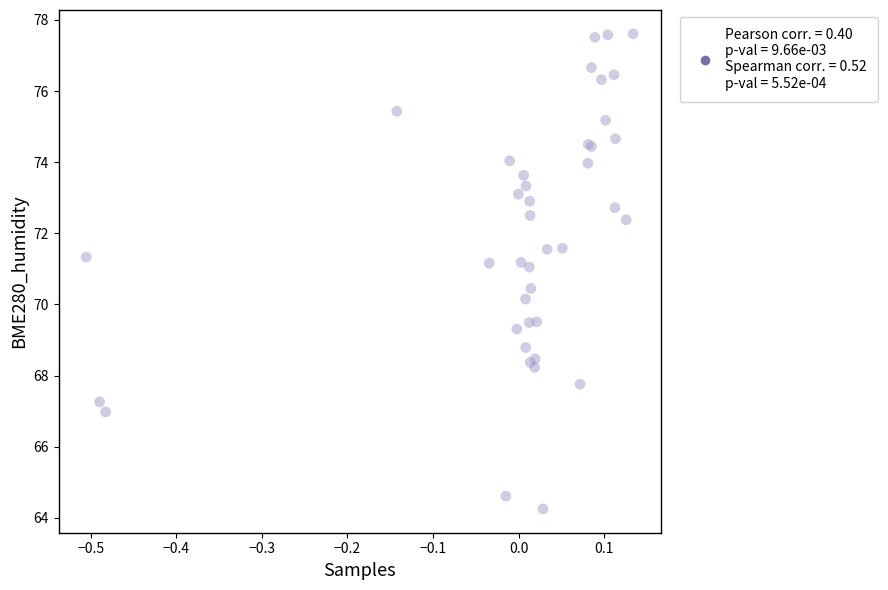

What Y value in the scatter plot is closest to 70?

70.2